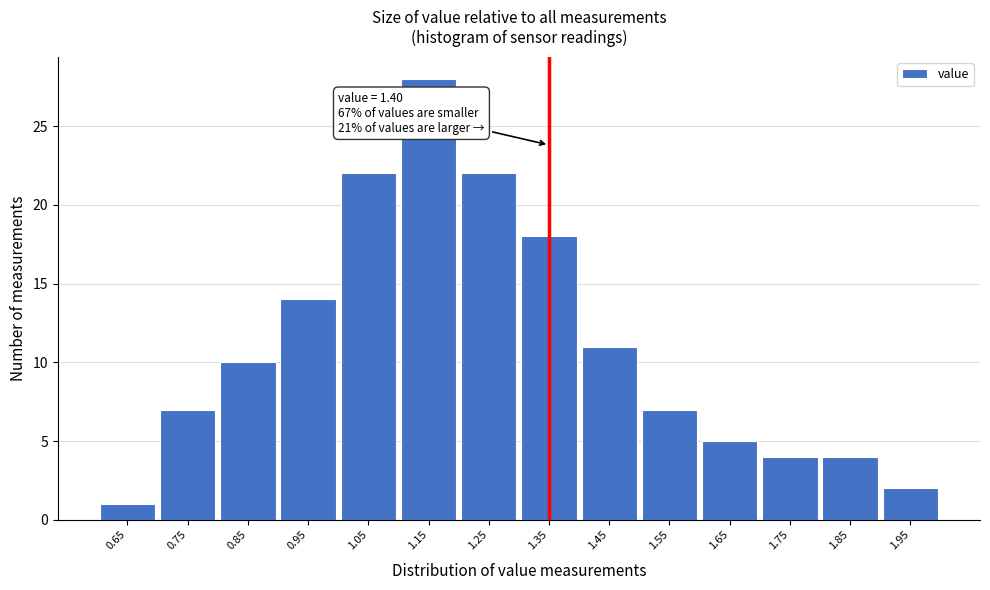

Reading left to right, extract all data points from this chart.

0.65=1	0.75=7	0.85=10	0.95=14	1.05=22	1.15=28	1.25=22	1.35=18	1.45=11	1.55=7	1.65=5	1.75=4	1.85=4	1.95=2